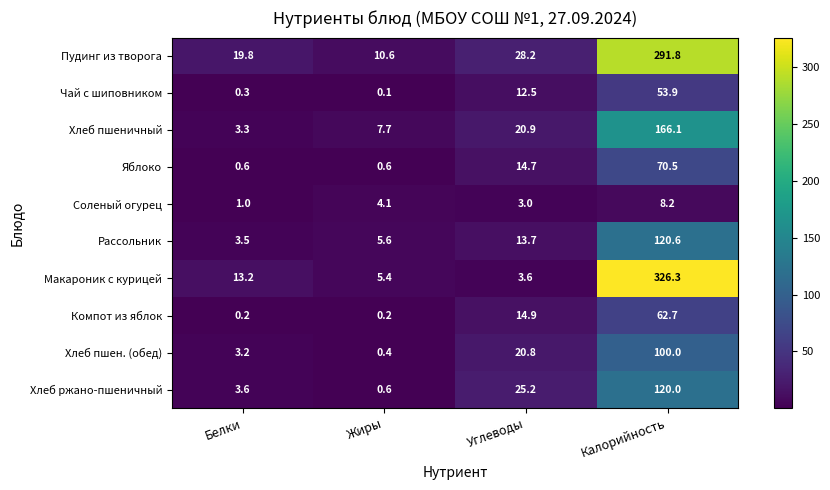

How many series are shown in this chart?

10